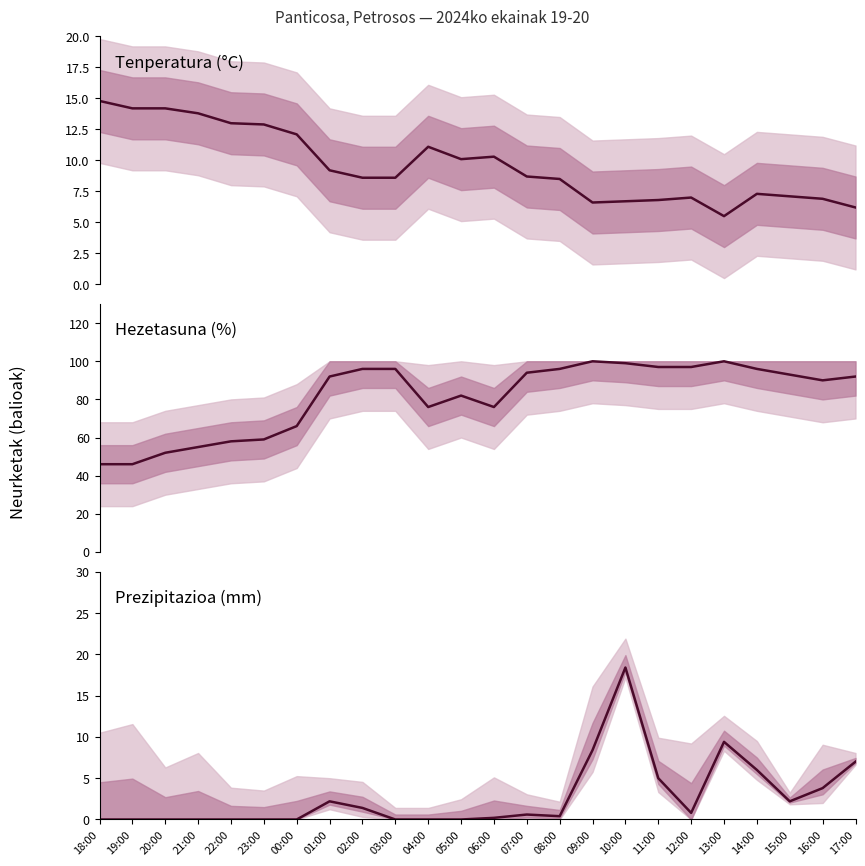

How many lines are shown in the chart?

3